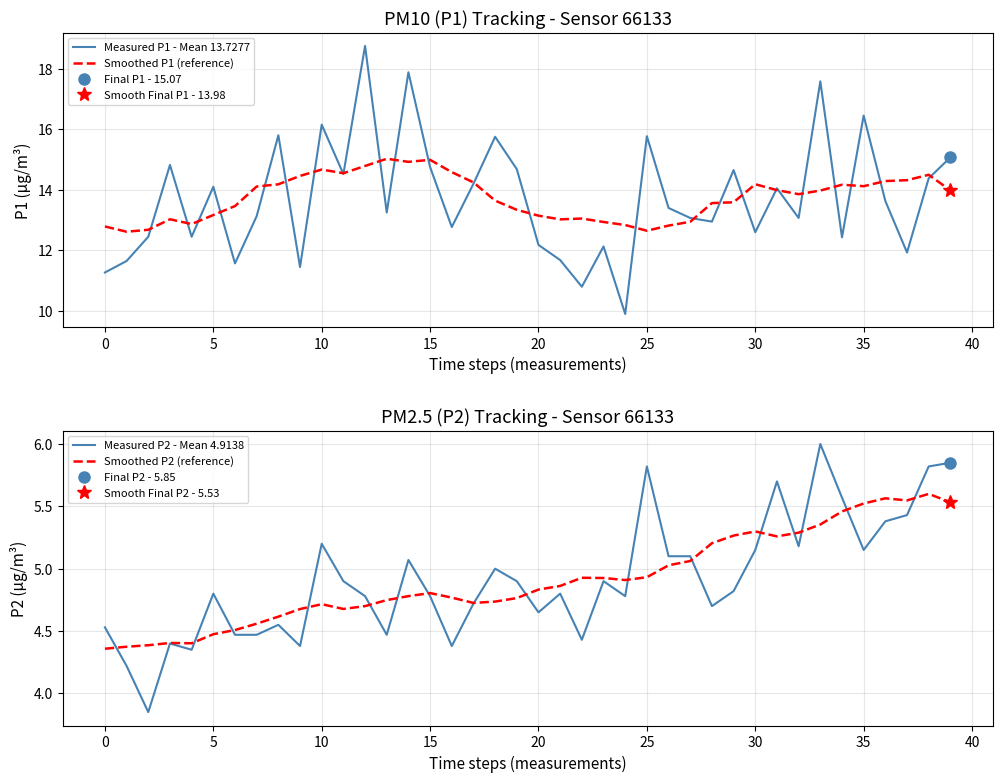

True or false: Measured P2 - Mean 4.9138 and Smoothed P2 (reference) intersect in this chart.

True